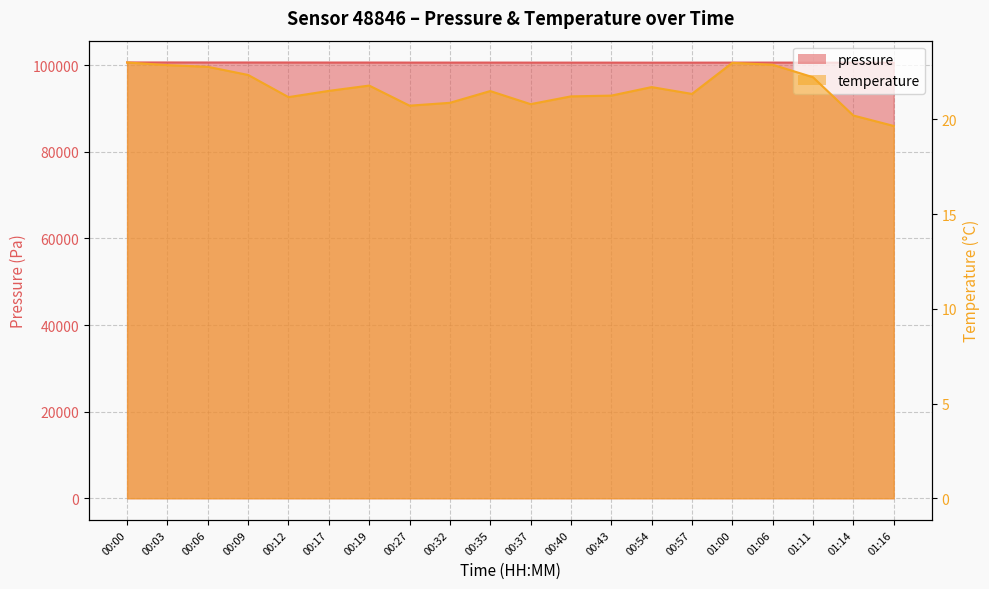

True or false: pressure has more than 2 points higher than both neighbors.

True